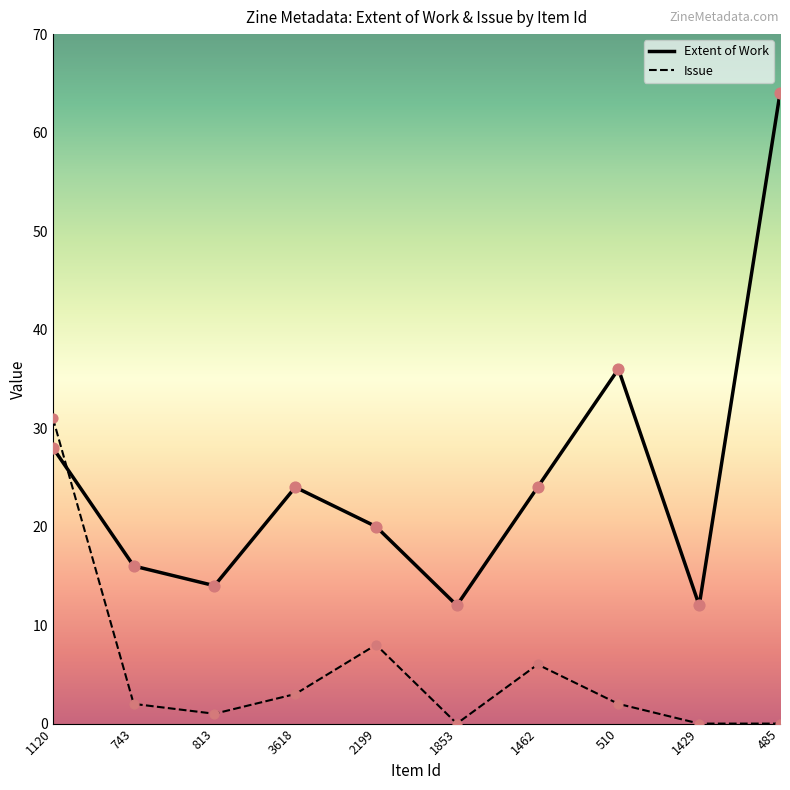

At which category is the sum across all series the highest?

485